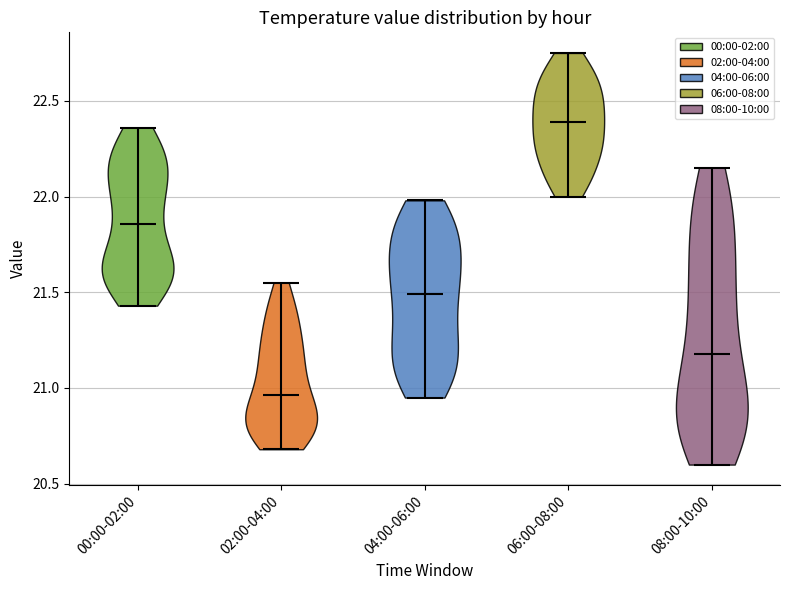

Reading left to right, read every violin against the y-axis: where its median line is, and the lowest and highest points it reaches. The values are not printed on the chart, so give them approximately, as read against the axis.

00:00-02:00: median line 21.85, lowest point 21.45, highest point 22.35
02:00-04:00: median line 20.95, lowest point 20.70, highest point 21.55
04:00-06:00: median line 21.50, lowest point 20.95, highest point 22.00
06:00-08:00: median line 22.40, lowest point 22.00, highest point 22.75
08:00-10:00: median line 21.20, lowest point 20.60, highest point 22.15